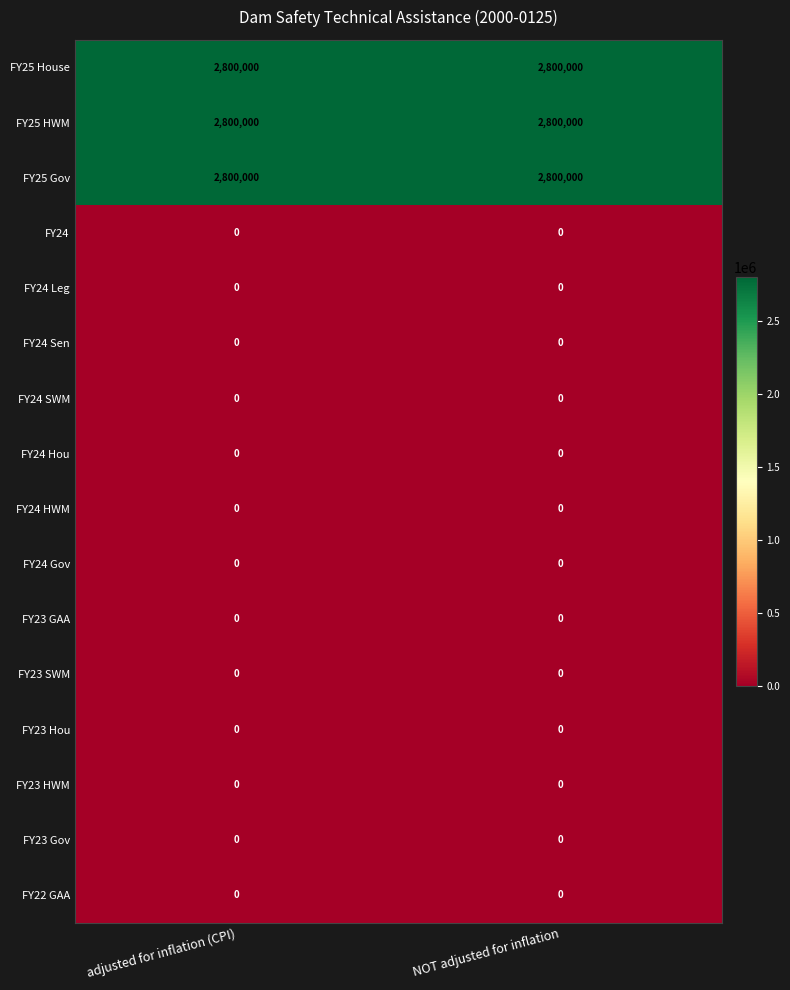

What is the maximum value shown in the chart?

2800000